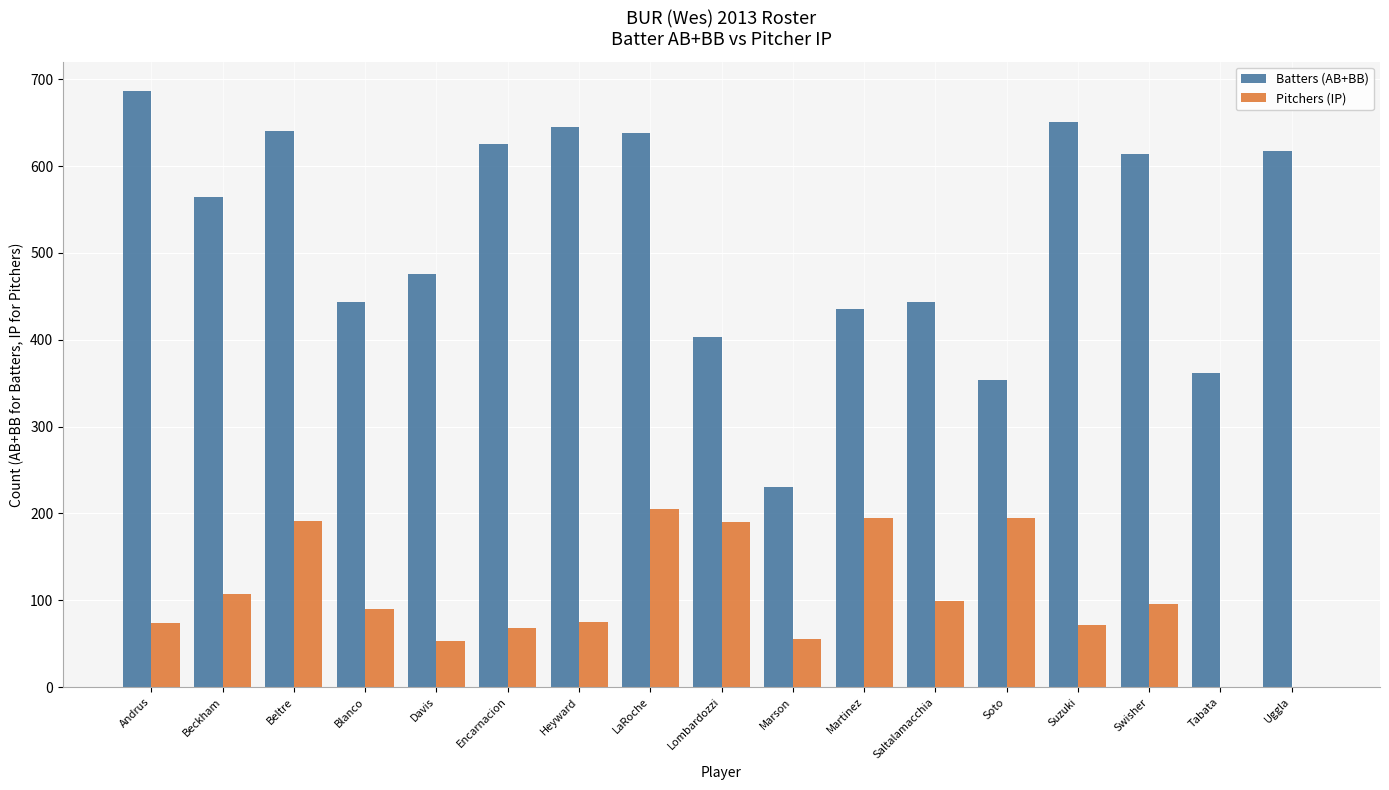

What are all the series names shown in the legend?

Batters (AB+BB), Pitchers (IP)